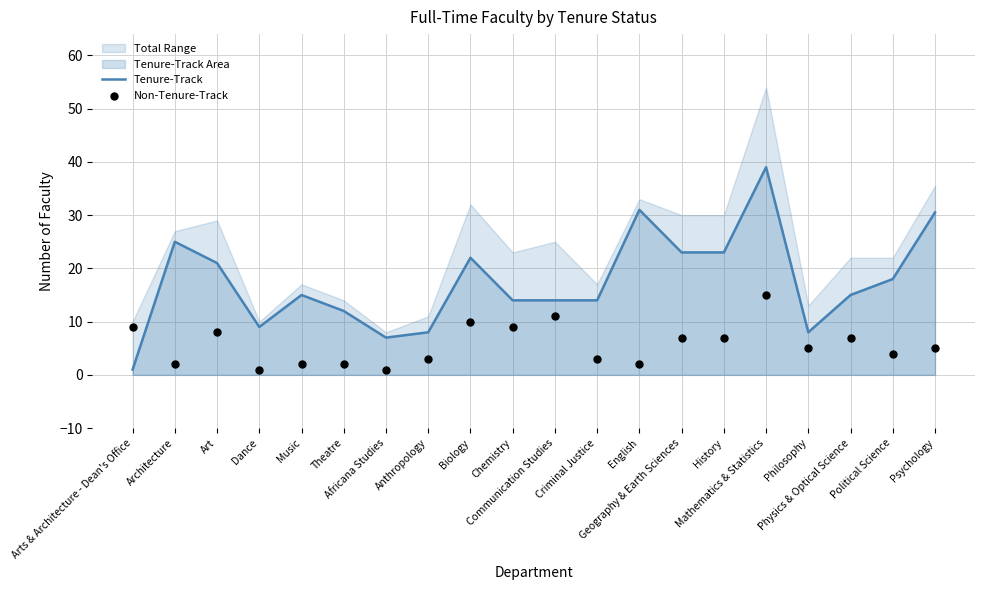

At how many categories does at least one series exceed 19?

8